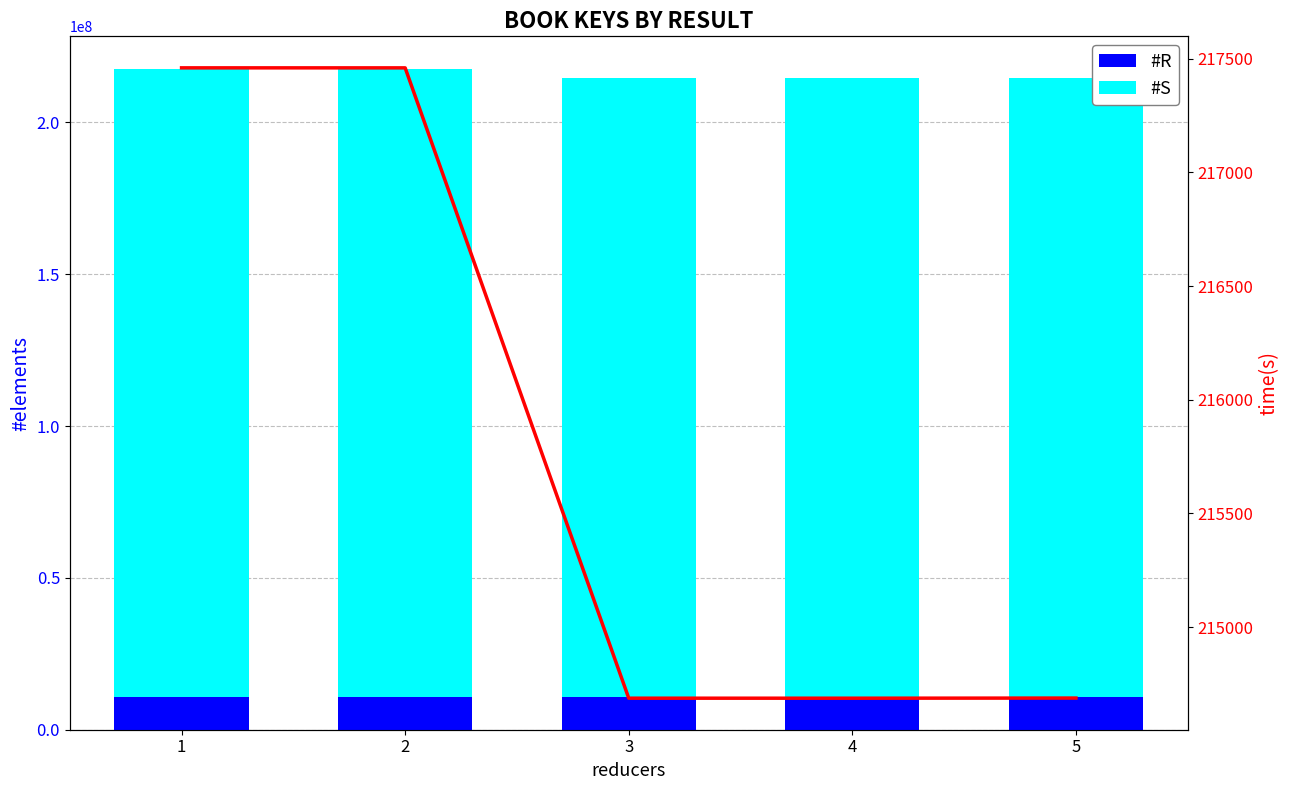

Reading right to left, what are all the values shown in this chart?

#R: 10734425.0	10734393.0	10734395.0	10872957.0	10872960.0
#S: 203954091.0	203953479.0	203953520.0	206586191.0	206586245.0
time(s): 214688.5	214687.9	214687.9	217459.1	217459.2